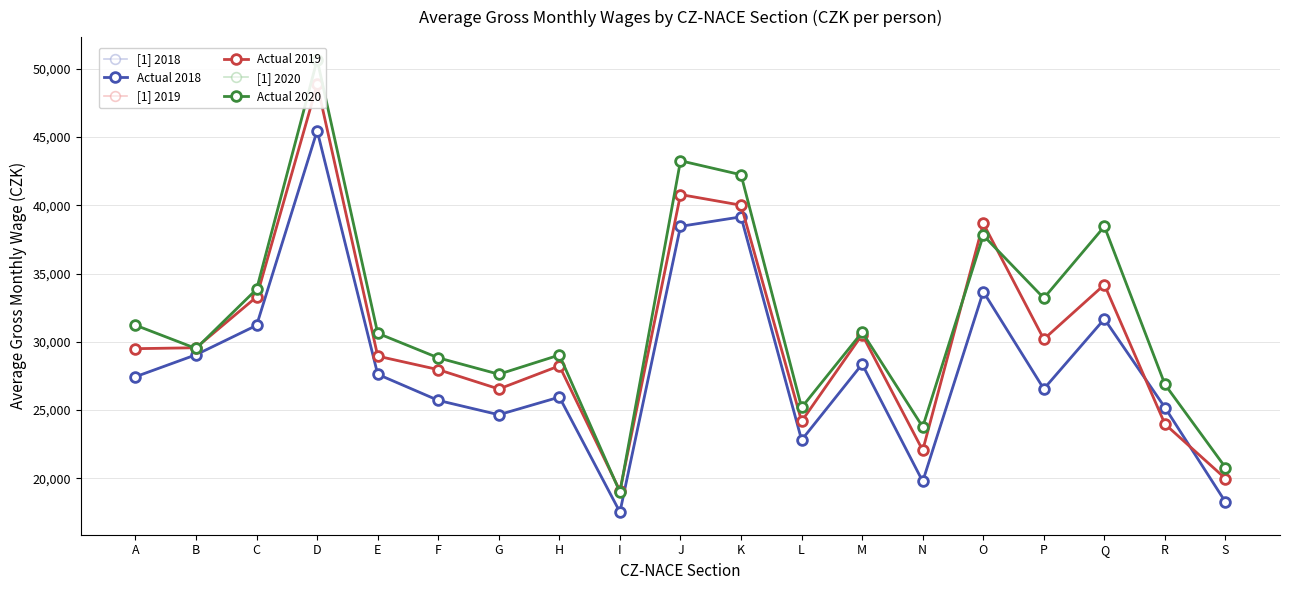

What is the average value of the Actual 2020 series?

31715